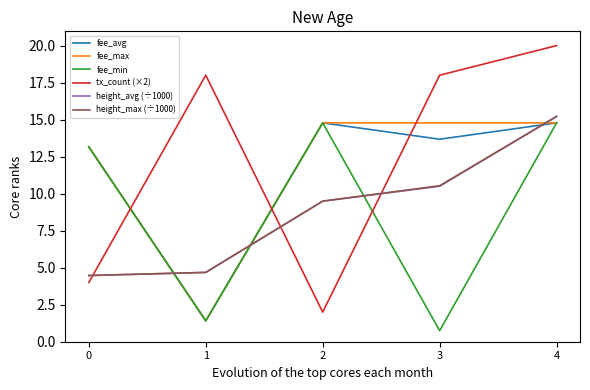

Which label corresponds to the largest value in the chart?

4